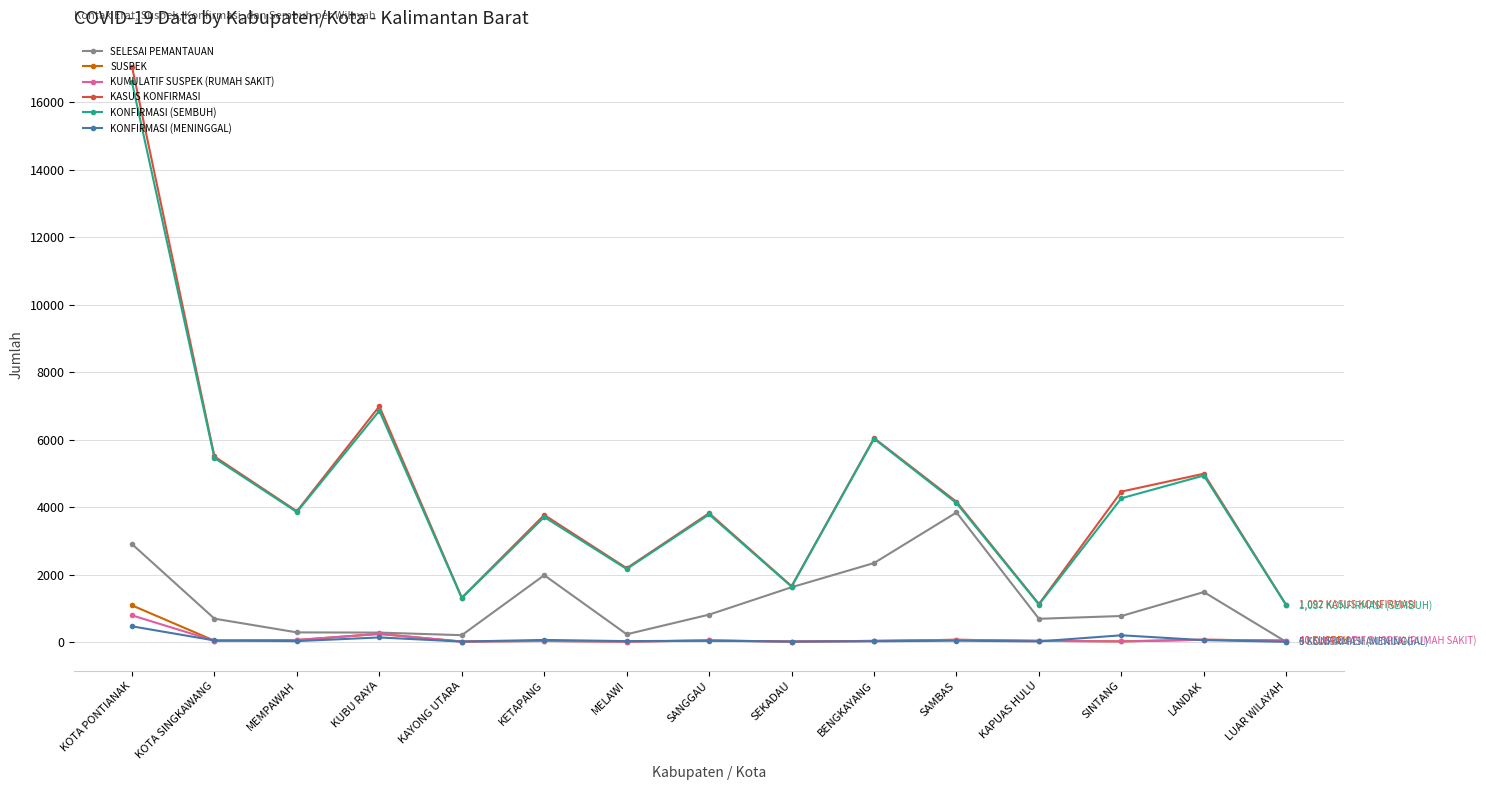

True or false: KONFIRMASI (SEMBUH) has more than 2 points higher than both neighbors.

True